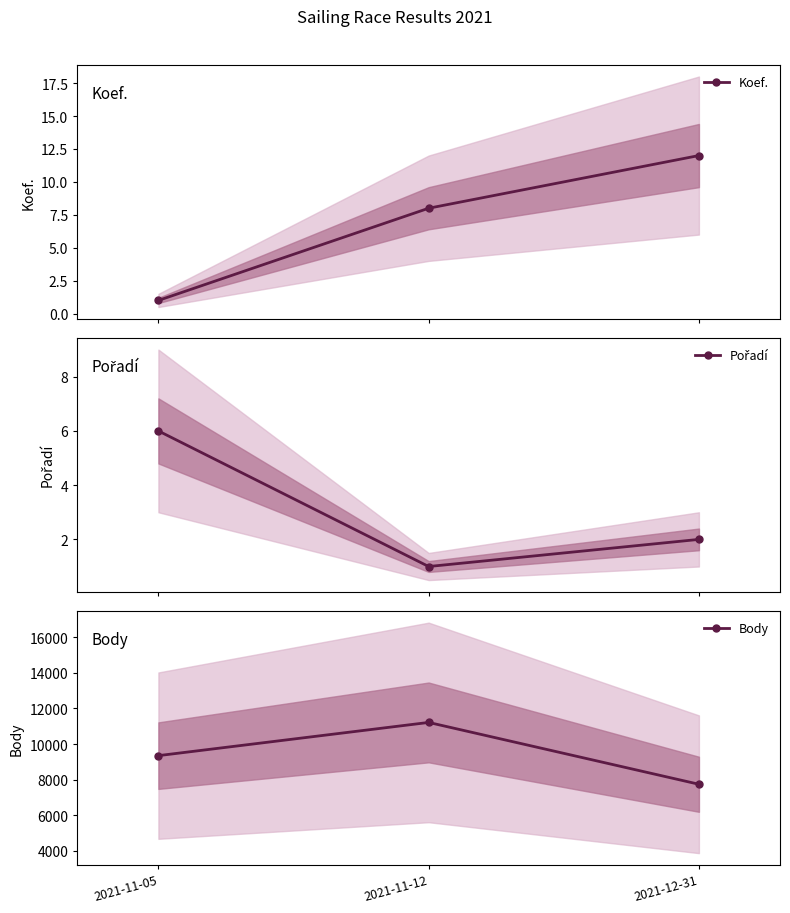

What is the highest value of the Body series?

11216